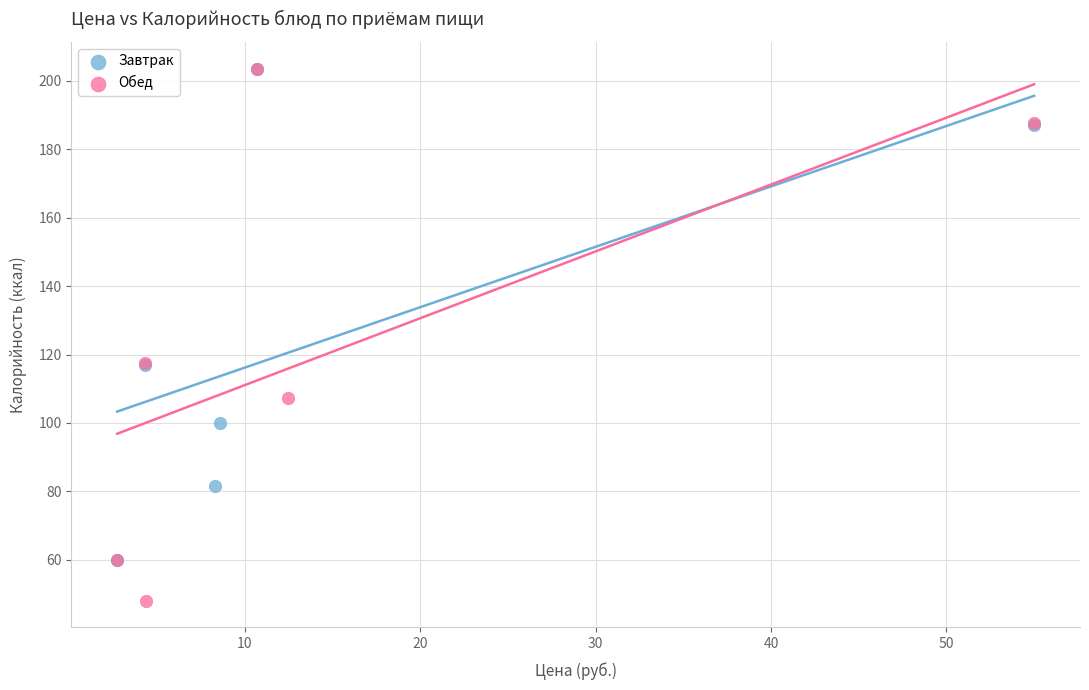

Which series has the widest spread of Y values?

Обед